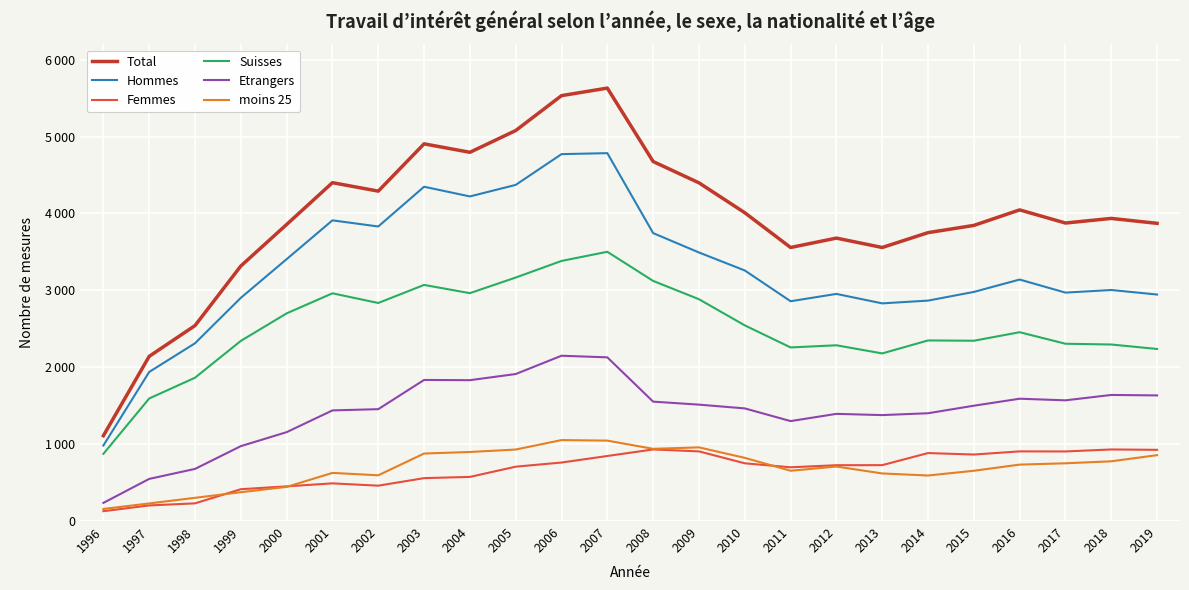

What are all the series names shown in the legend?

Total, Hommes, Femmes, Suisses, Etrangers, moins 25